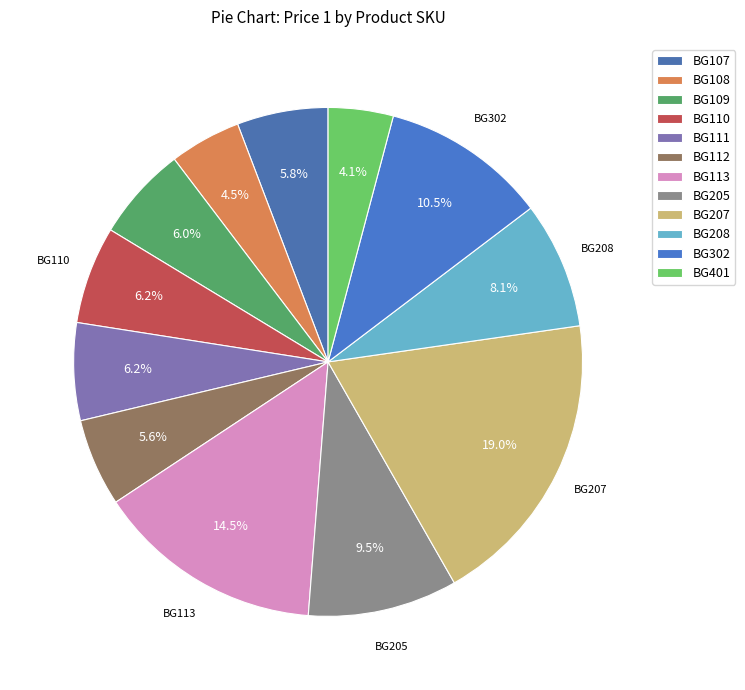

Approximately how many times larger is the value at BG108 compared to BG207?

0.2